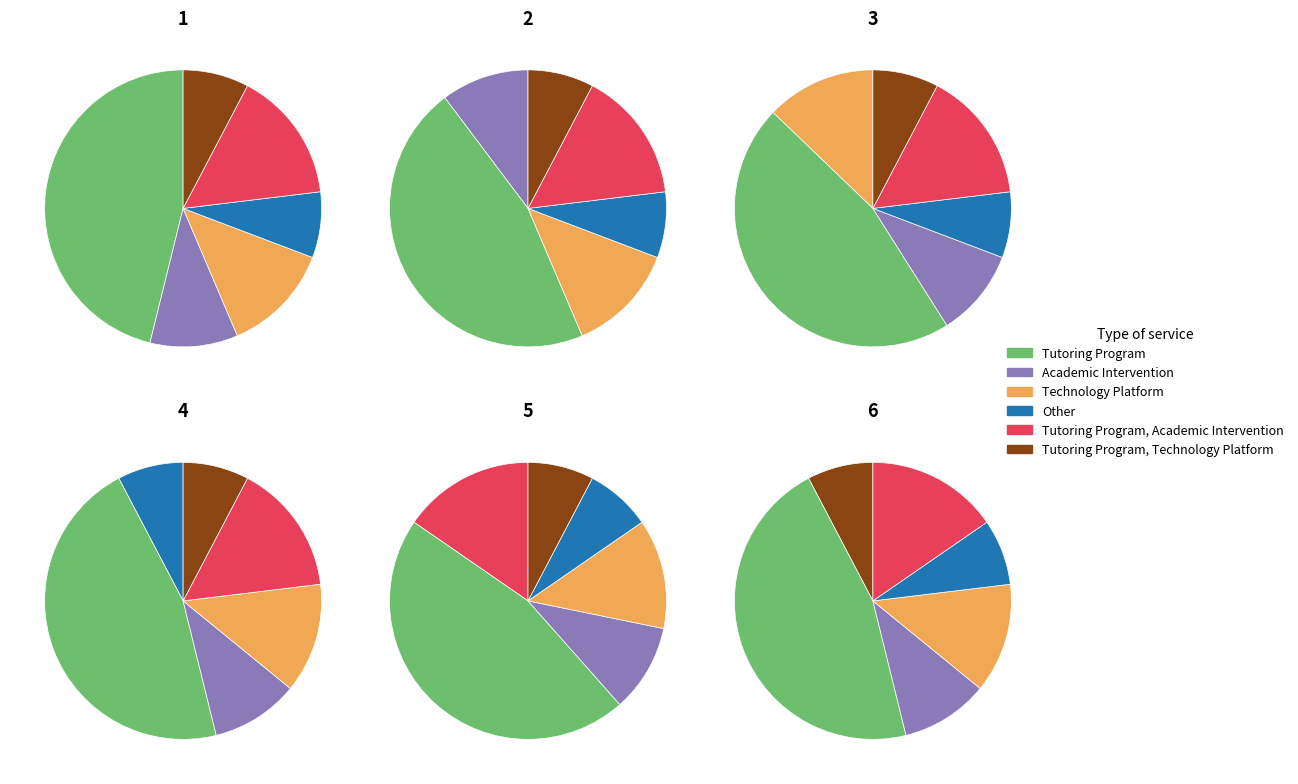

Does Academic Intervention represent more than half of the total?

No